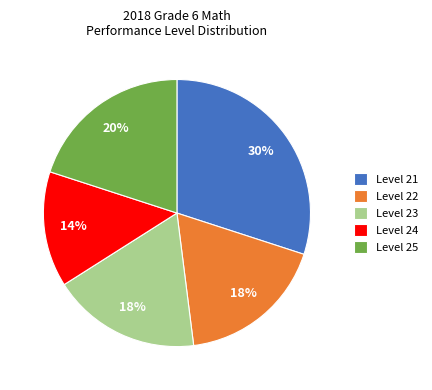

What percentage is the Level 23 slice, to the nearest percent?

18%